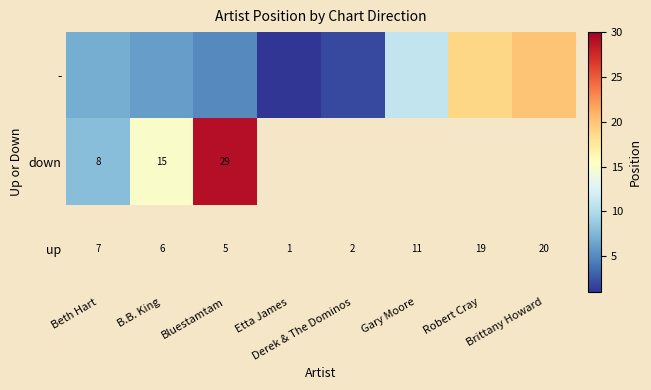

How many values in down are above zero?

3